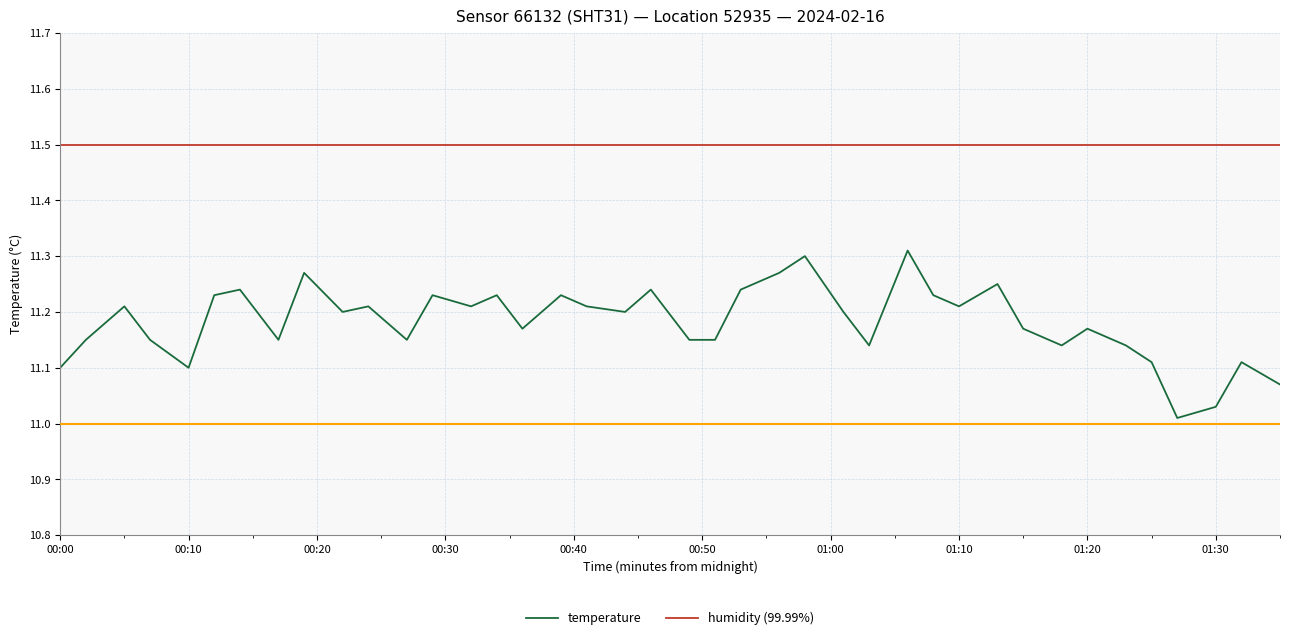

Which series has the largest total across all categories?

humidity (99.99%)